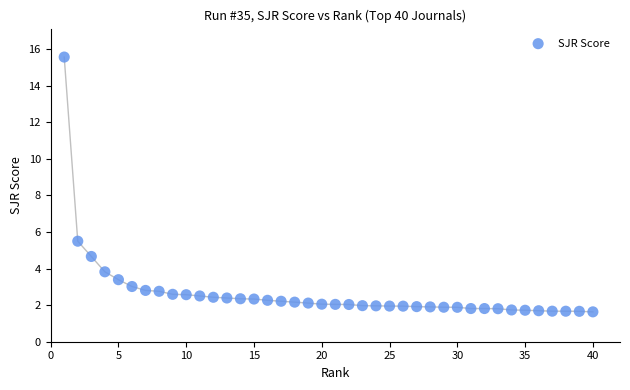

What Y value in the scatter plot is closest to 8?

5.5